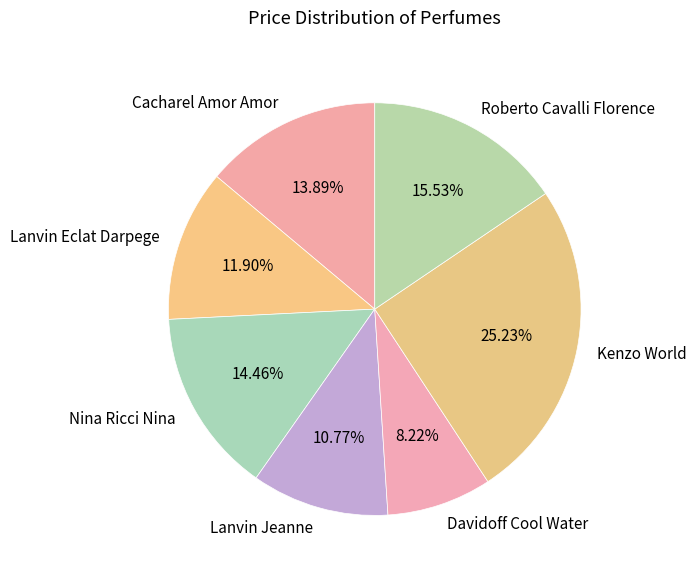

What is the largest slice in the pie chart?

Kenzo World